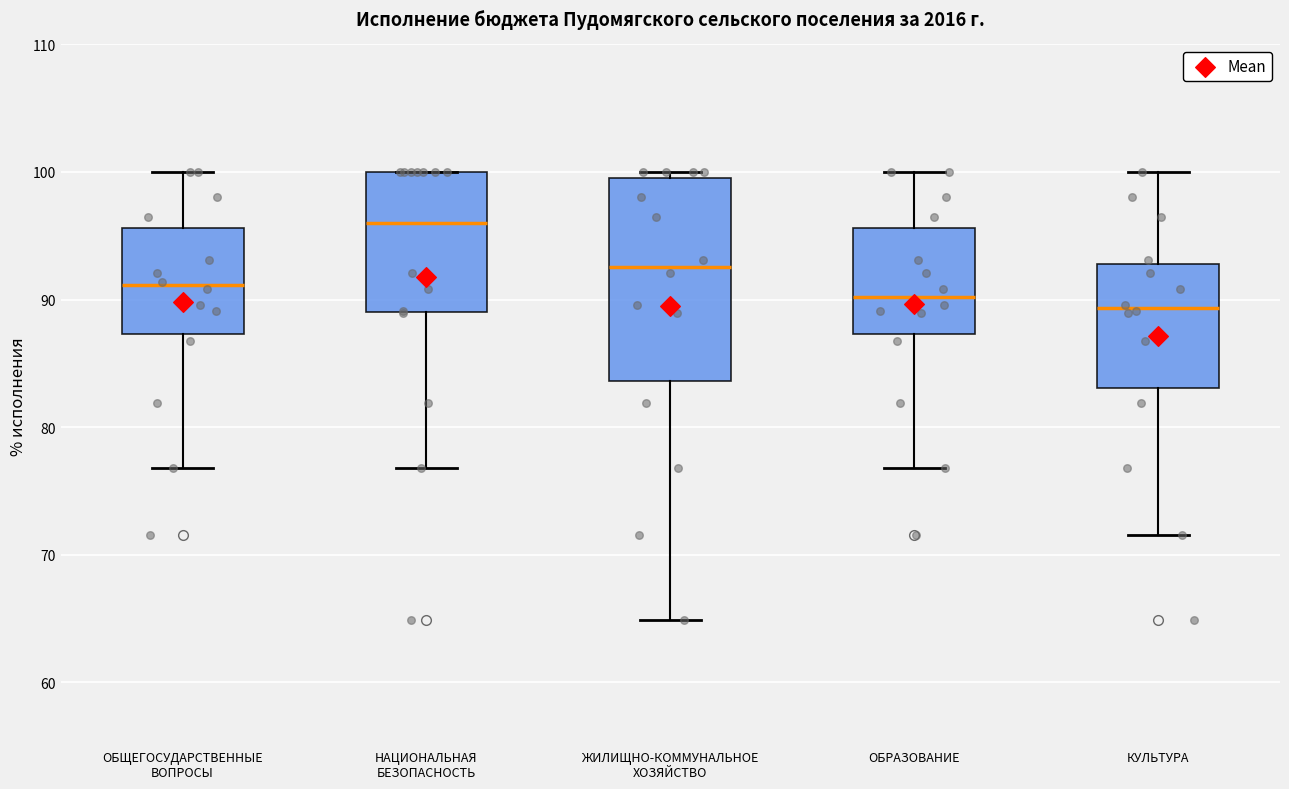

Which box has the highest median line?

НАЦИОНАЛЬНАЯ БЕЗОПАСНОСТЬ